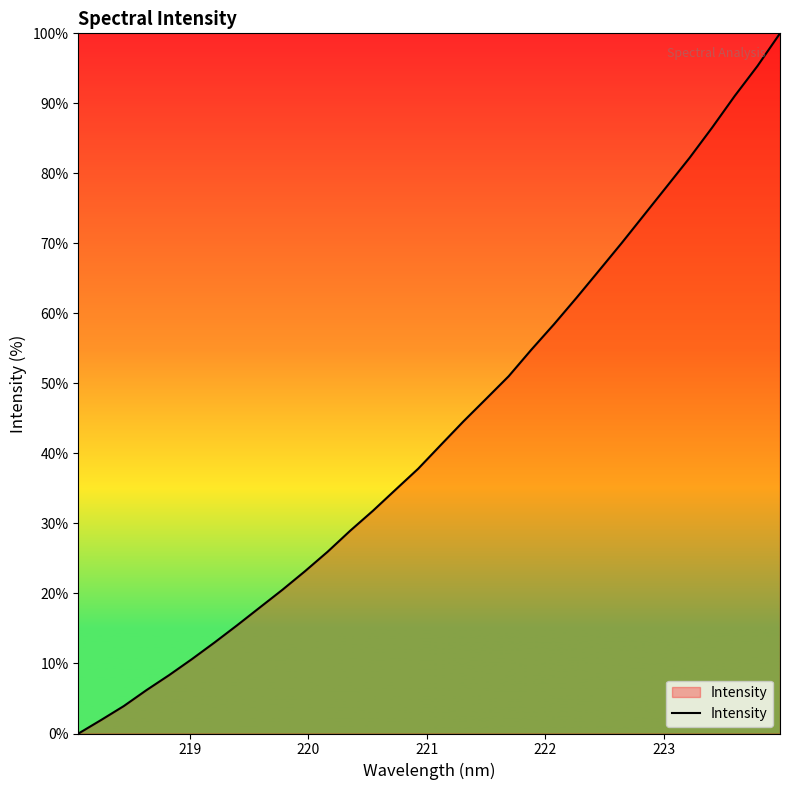

What is the maximum value shown in the chart?

100.0